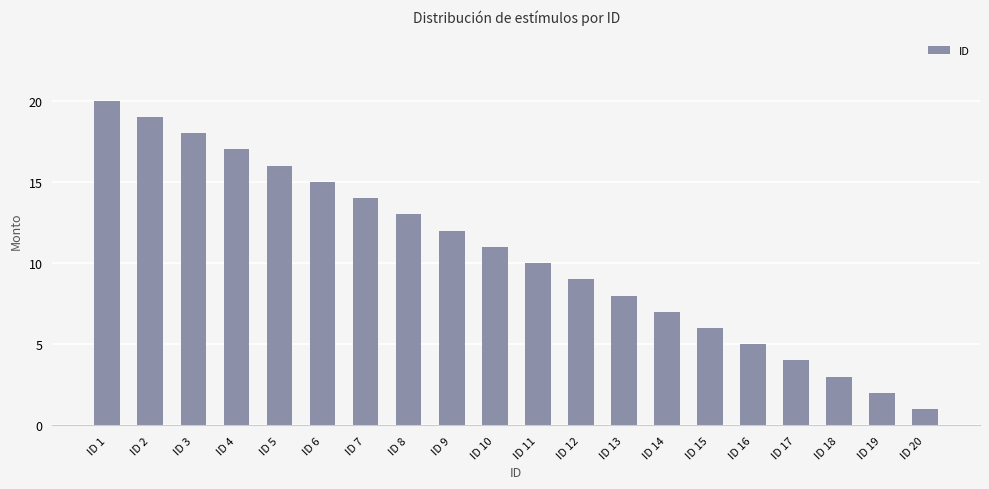

What is the change in value from ID 15 to ID 20?

-5